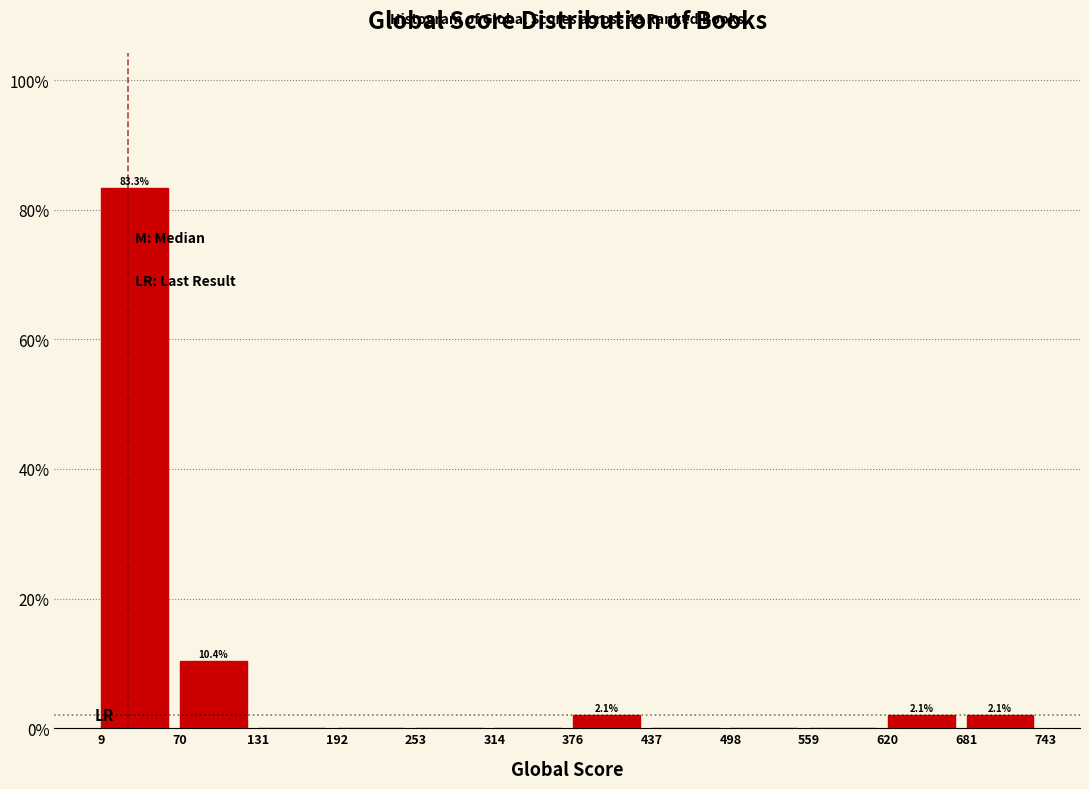

Which range on the x-axis has the tallest bar?

9 to 70